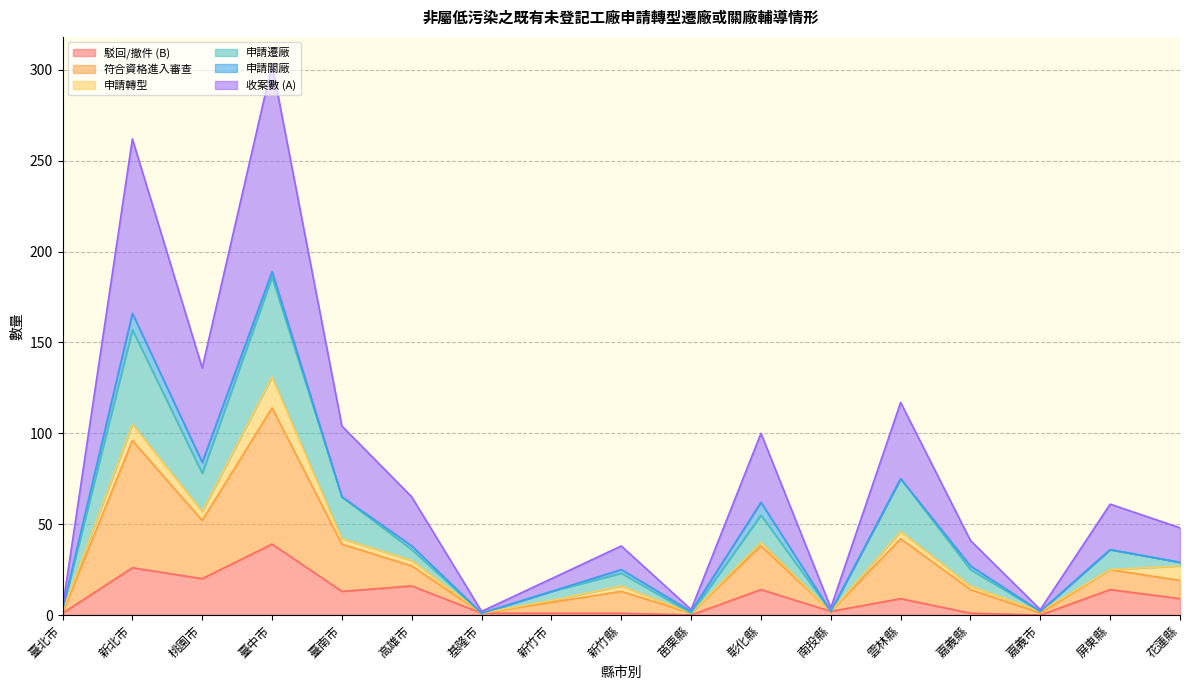

At which label is 駁回/撤件 (B) closest to 83?

臺中市